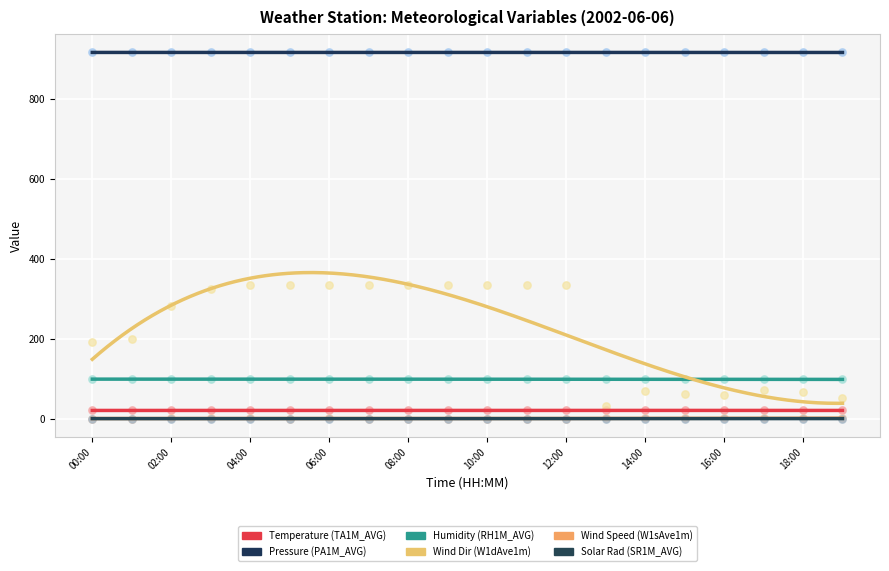

What are all the series names shown in the legend?

Temperature (TA1M_AVG), Pressure (PA1M_AVG), Humidity (RH1M_AVG), Wind Dir (W1dAve1m), Wind Speed (W1sAve1m), Solar Rad (SR1M_AVG)